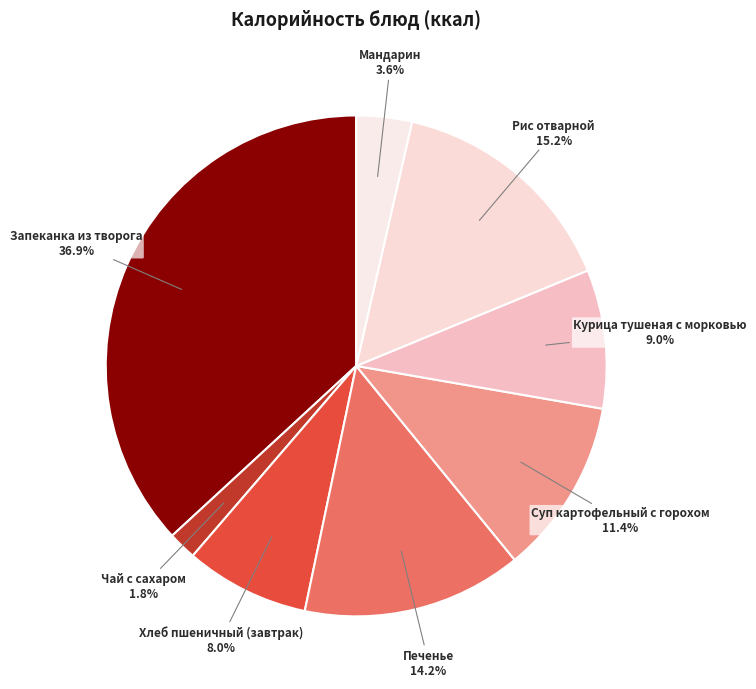

How many segments does this pie chart have?

8